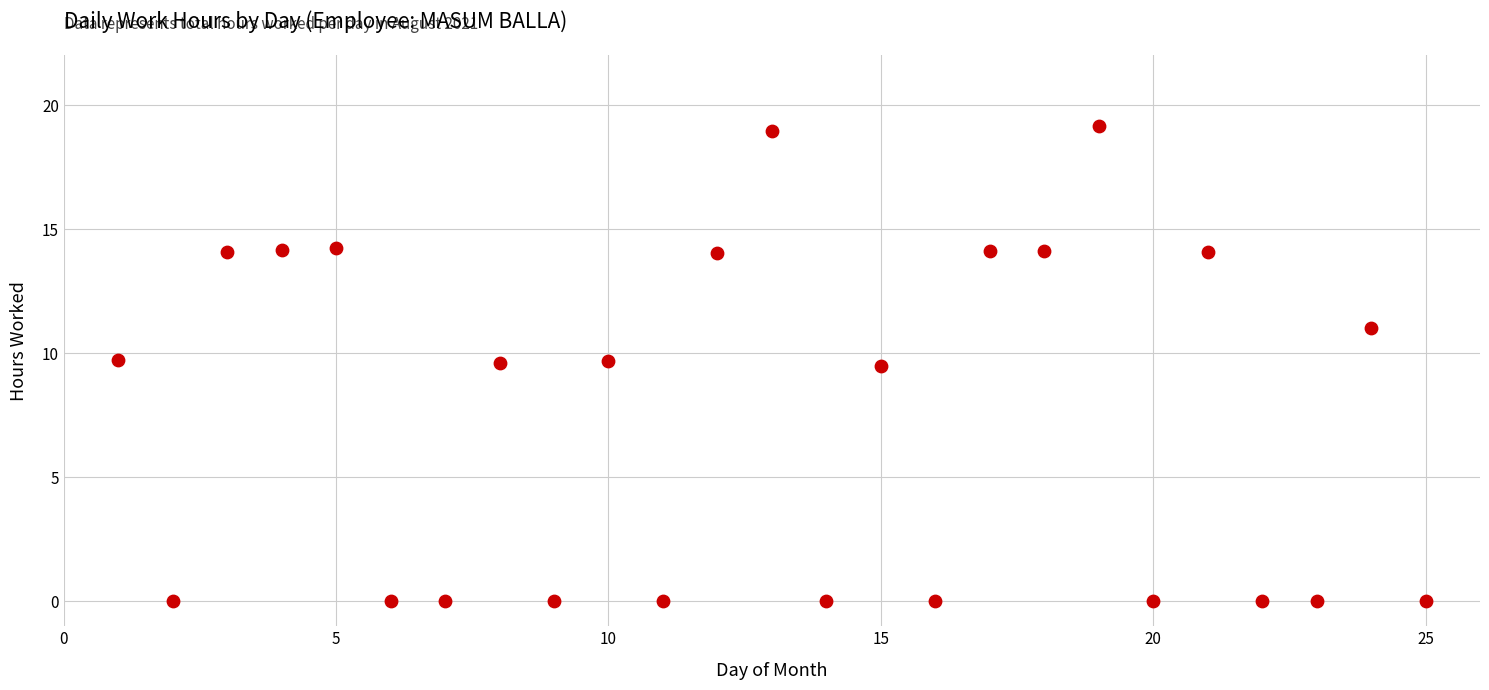

What is the range of Y values (max minus min)?

19.2